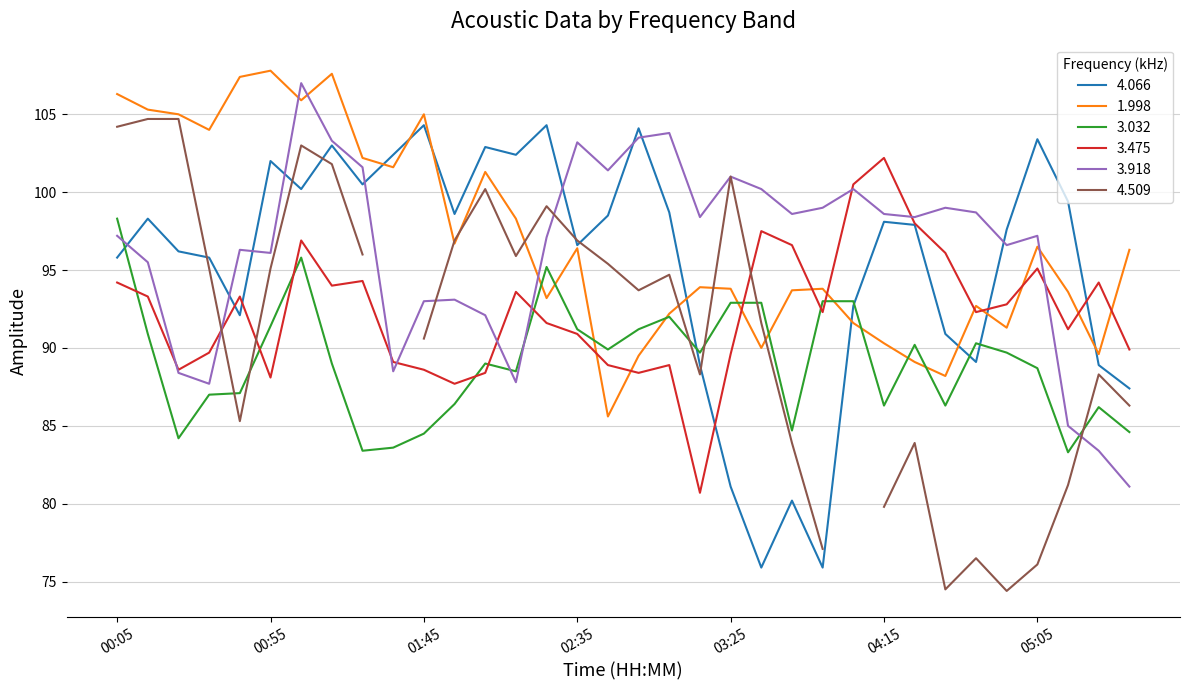

What is the greatest value displayed?

107.8